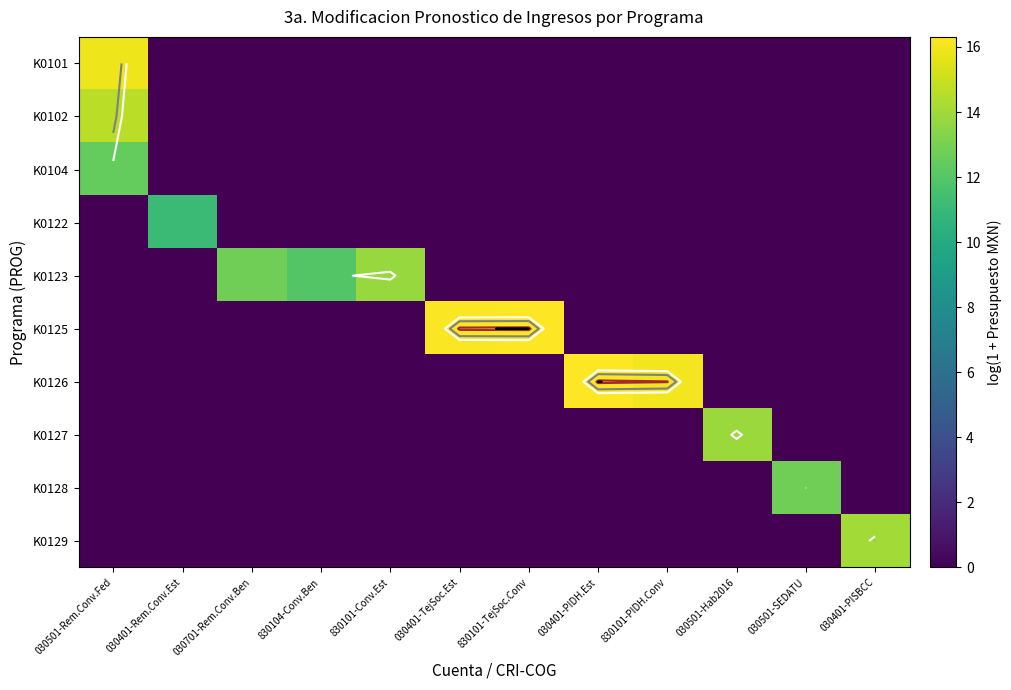

At which label does K0122 reach its peak?

030401-Rem.Conv.Est